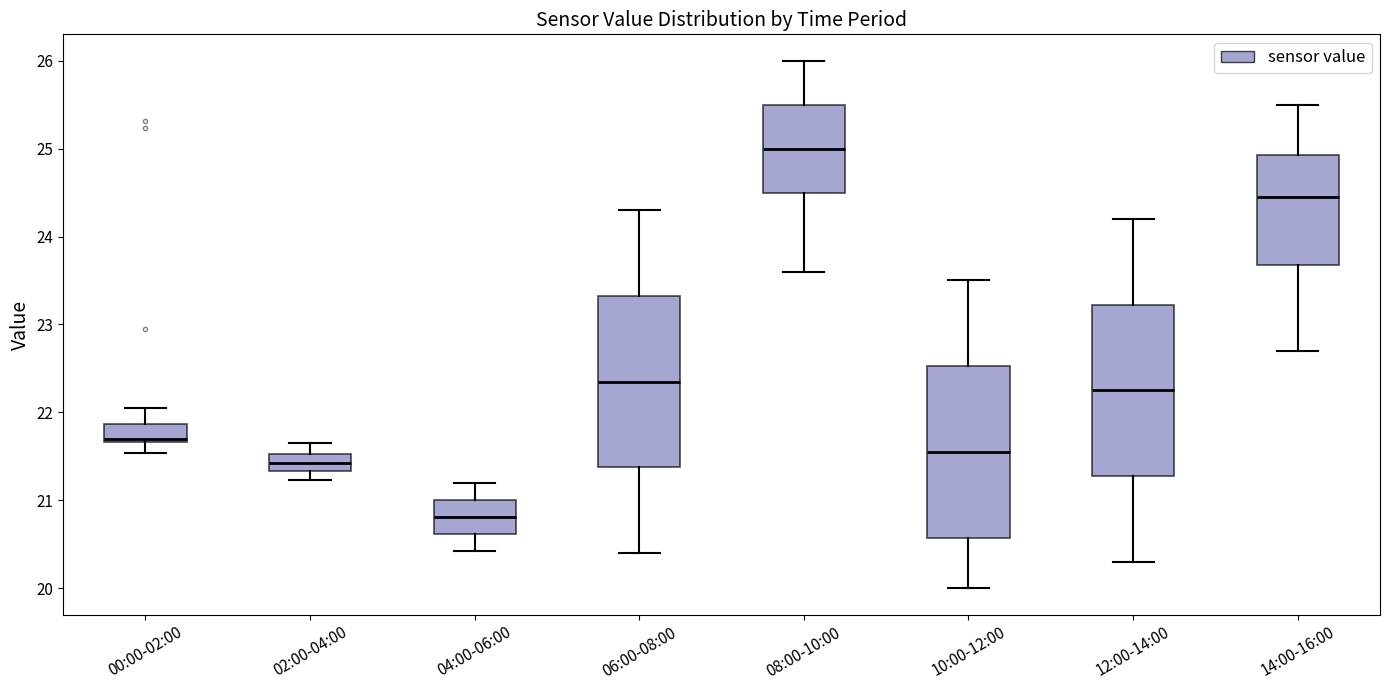

Reading left to right, read every box against the y-axis: the position of its median line, the range the box covers, and the ends of its whiskers. The values are not printed on the chart, so give them approximately, as read against the axis.

00:00-02:00: median 21.7 (just above the box's lower edge), box 21.7 to 21.9, whiskers 21.5 to 22.1
02:00-04:00: median 21.4, box 21.3 to 21.5, whiskers 21.2 to 21.7
04:00-06:00: median 20.8, box 20.6 to 21.0, whiskers 20.4 to 21.2
06:00-08:00: median 22.4, box 21.4 to 23.3, whiskers 20.4 to 24.3
08:00-10:00: median 25.0, box 24.5 to 25.5, whiskers 23.6 to 26.0
10:00-12:00: median 21.6, box 20.6 to 22.5, whiskers 20.0 to 23.5
12:00-14:00: median 22.3, box 21.3 to 23.2, whiskers 20.3 to 24.2
14:00-16:00: median 24.5, box 23.7 to 24.9, whiskers 22.7 to 25.5